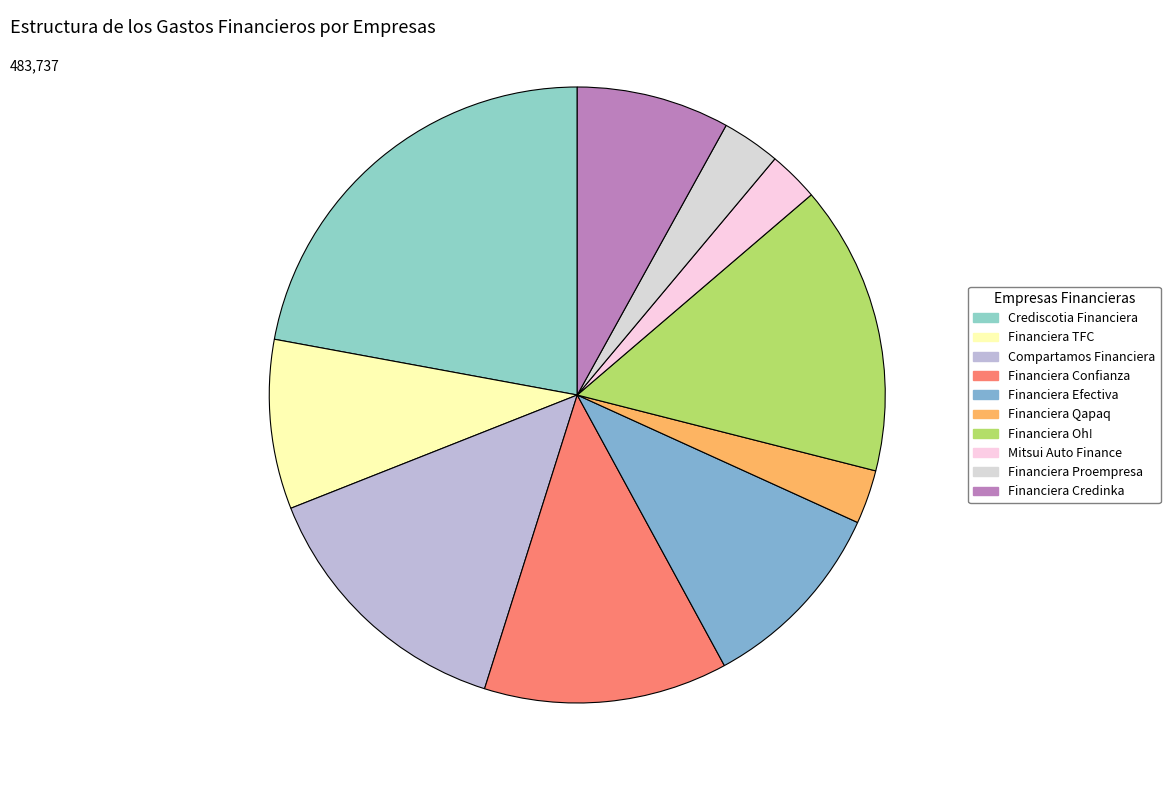

What percentage is the Compartamos Financiera slice, to the nearest percent?

14%